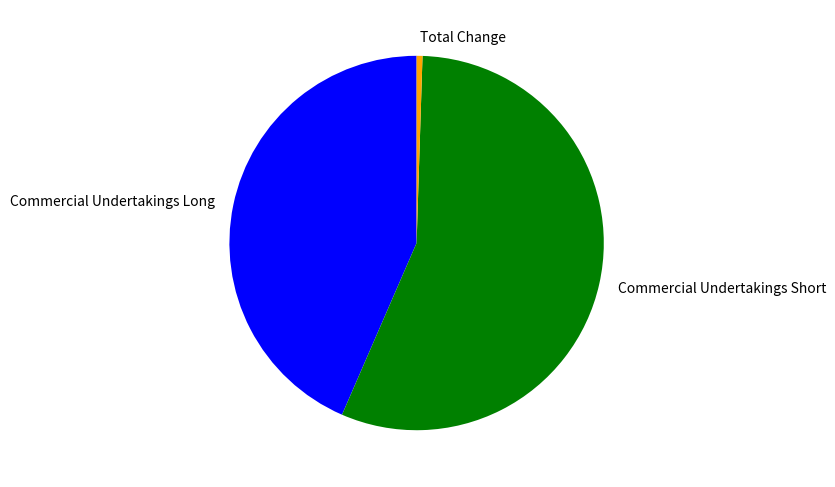

Approximately how many times larger is the value at Commercial Undertakings Long compared to Commercial Undertakings Short?

0.8